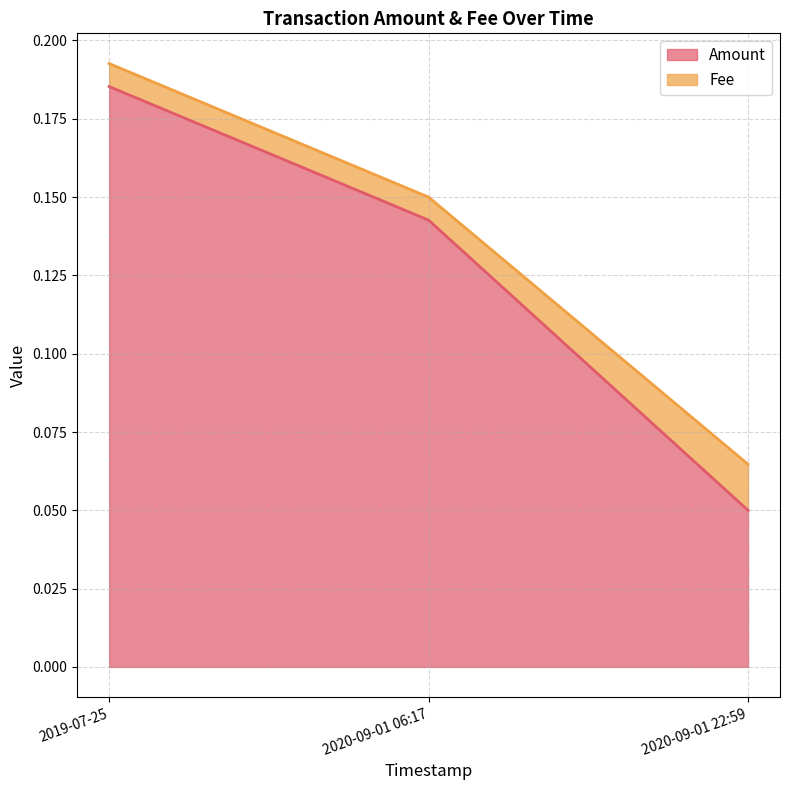

What is the maximum value shown in the chart?

0.2